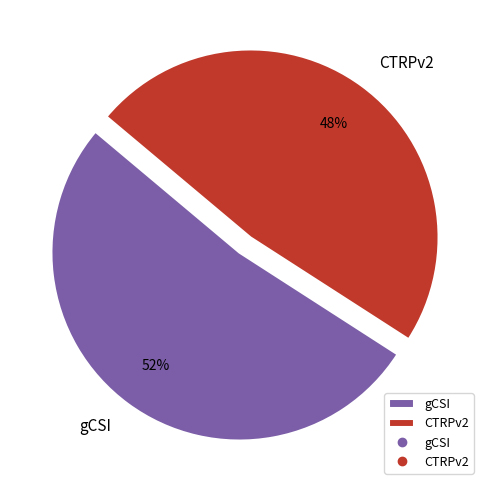

How many slices are in this pie chart?

2